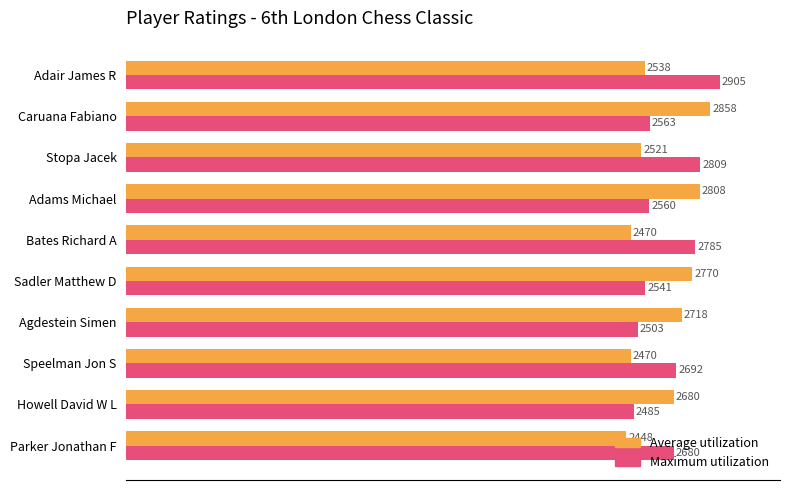

Count the number of data series in this chart.

2